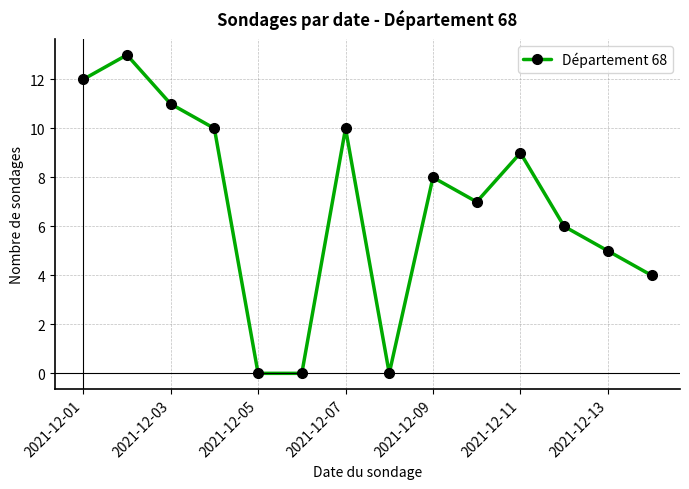

How many lines are shown in the chart?

1